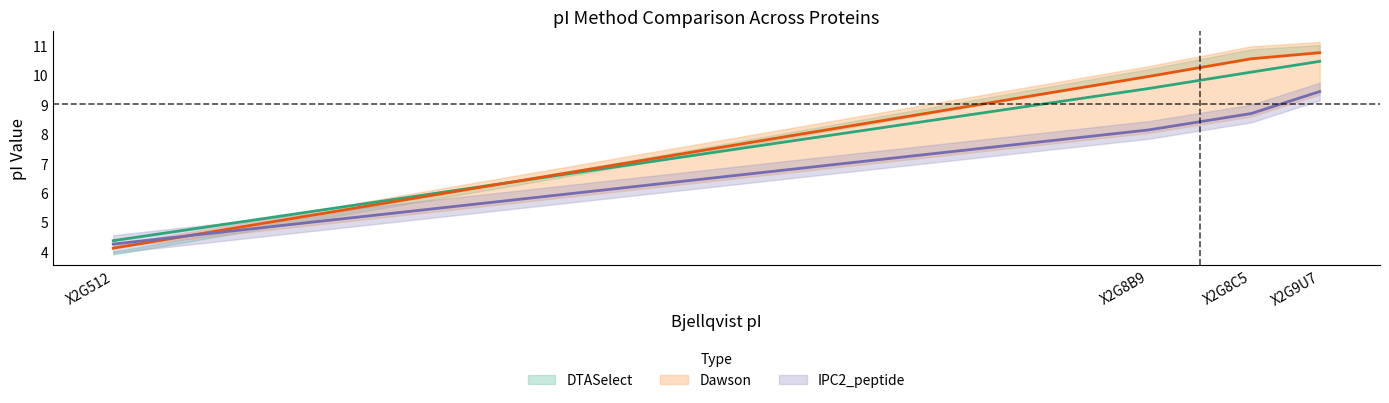

Reading right to left, list all the values displayed in this chart.

DTASelect: 10.5	10.1	9.5	4.4
Dawson: 10.7	10.5	9.9	4.1
IPC2_peptide: 9.4	8.7	8.1	4.3